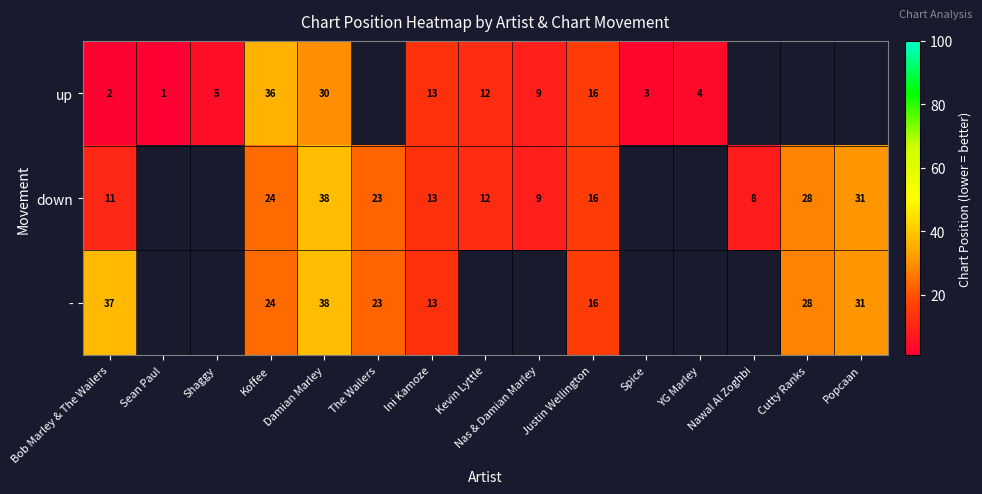

Is it true that down equals 10 at Koffee?

False